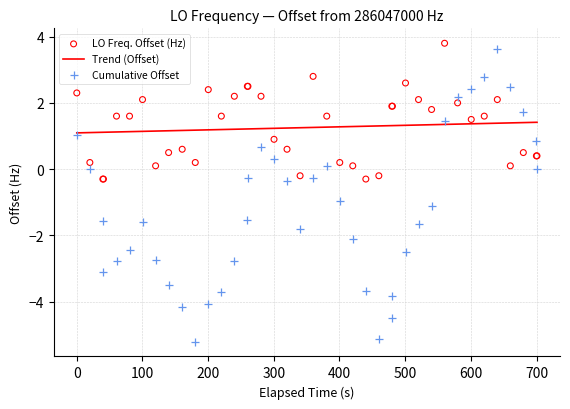

Which series reaches the maximum Y coordinate?

LO Freq. Offset (Hz)